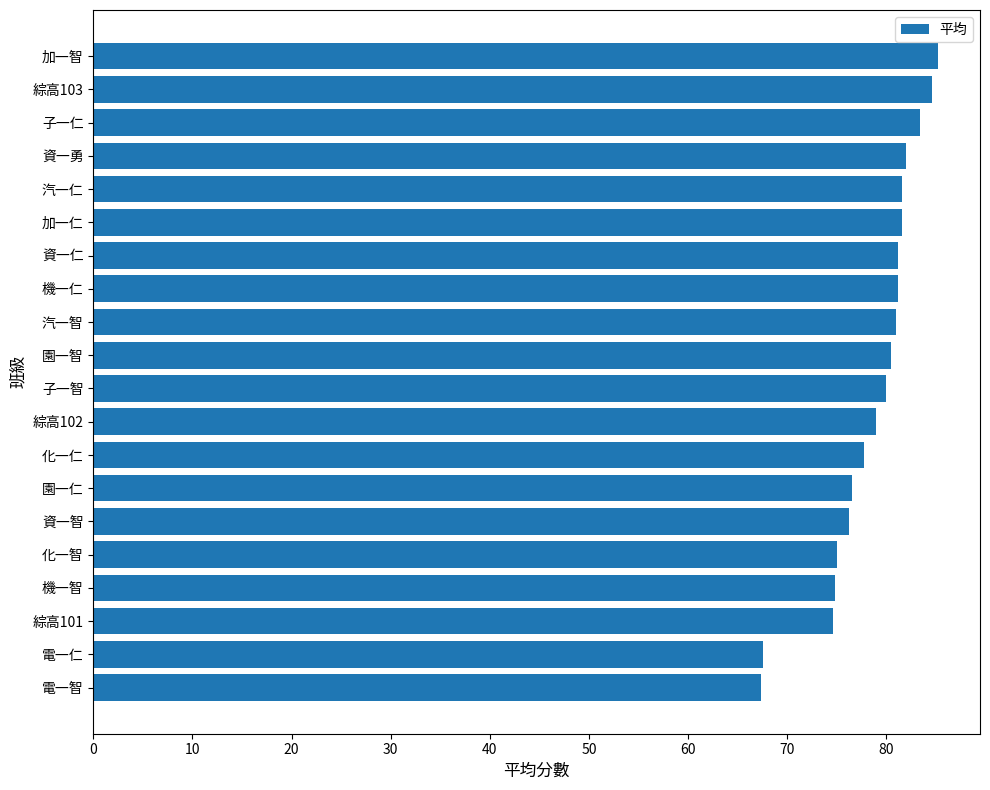

What is the greatest value displayed?

85.2